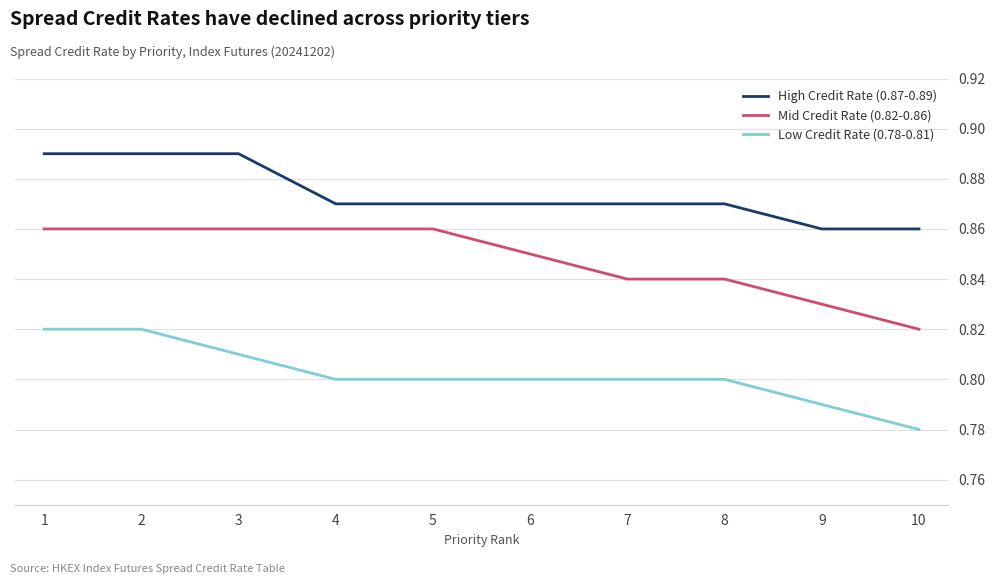

Which category has the lowest value in the Low Credit Rate (0.78-0.81) series?

10